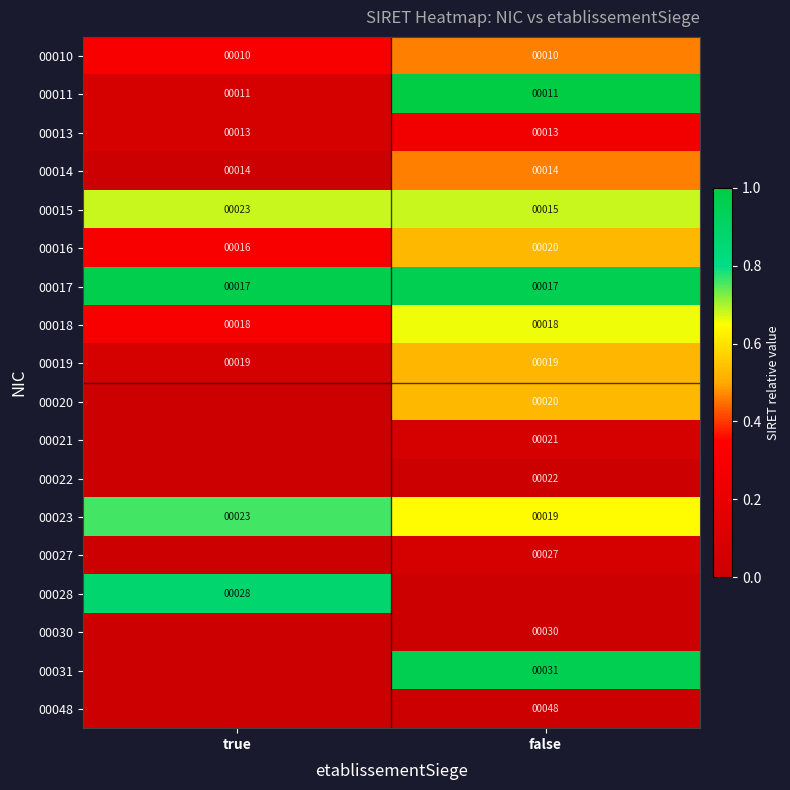

What is the sum of all 00019 values?

38